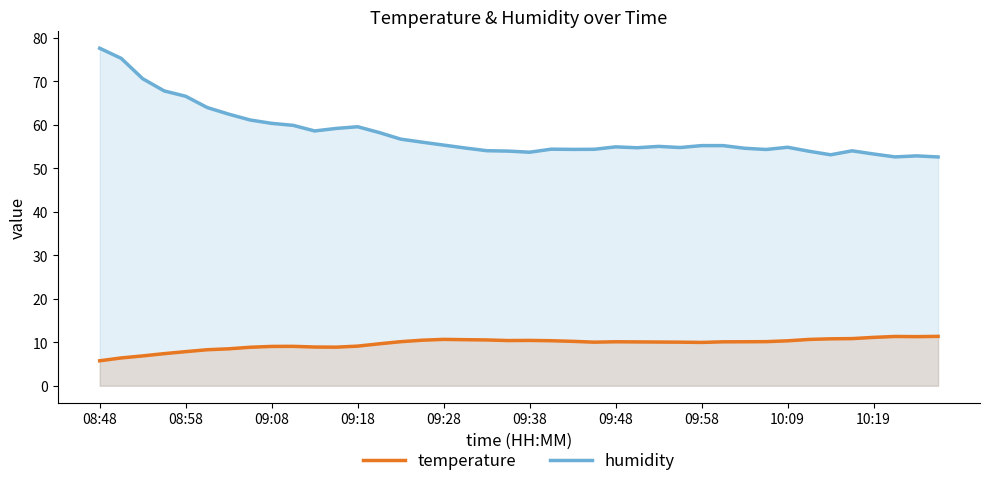

Which series has the largest range (max minus min)?

humidity